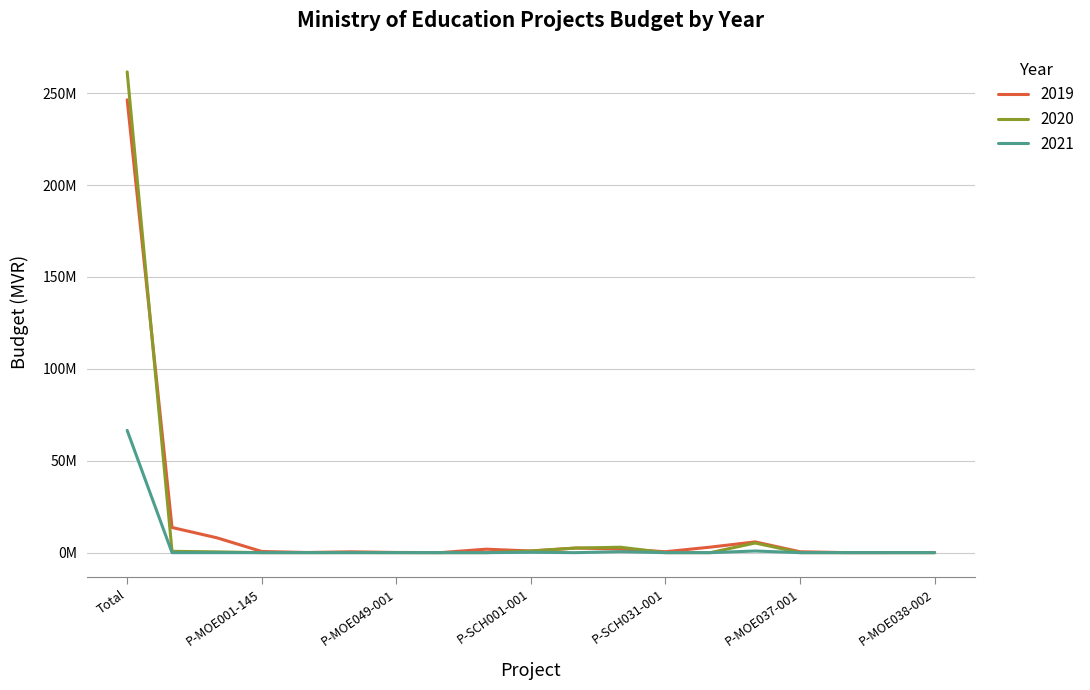

Does the chart display data point markers on the line(s)?

No